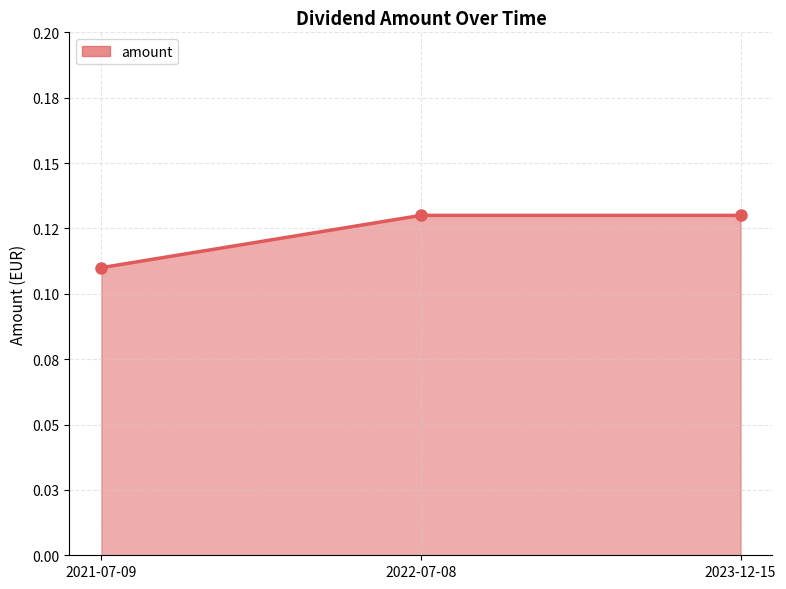

The value at 2023-12-15 is 0.1. True or false?

False